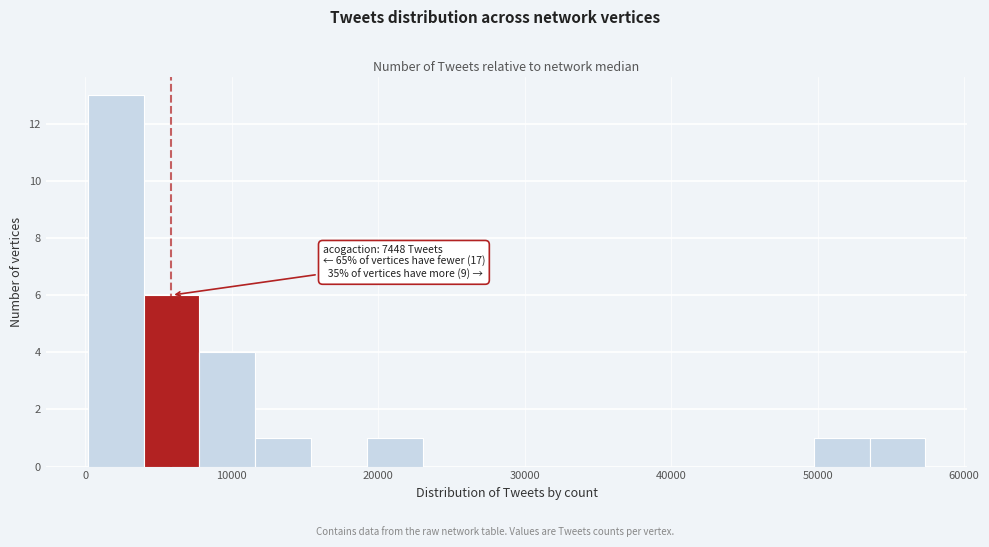

Read against the x-axis, roughly where is the centre of the tallest bar?

2000